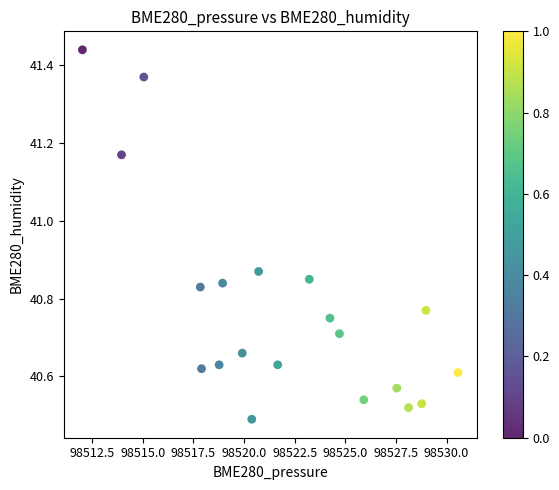

What is the range of X values (max minus min)?

18.5